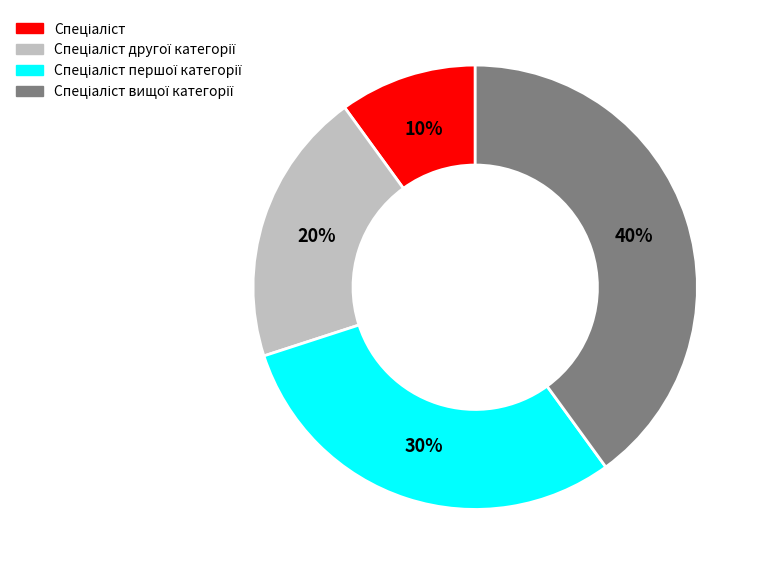

To the nearest percent, what is the average slice percentage?

25%